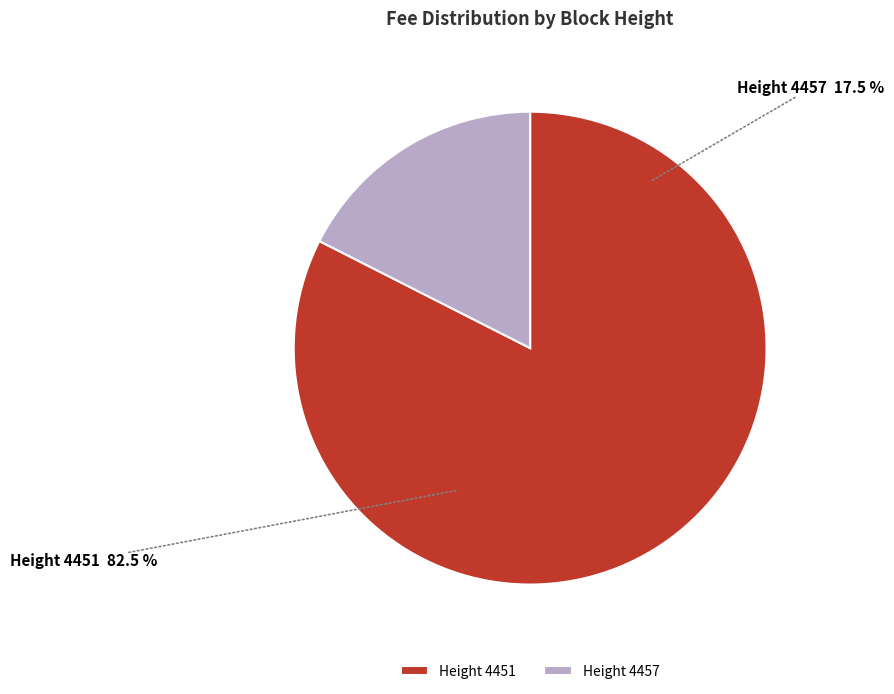

True or false: 4457 accounts for 18% of the total.

True